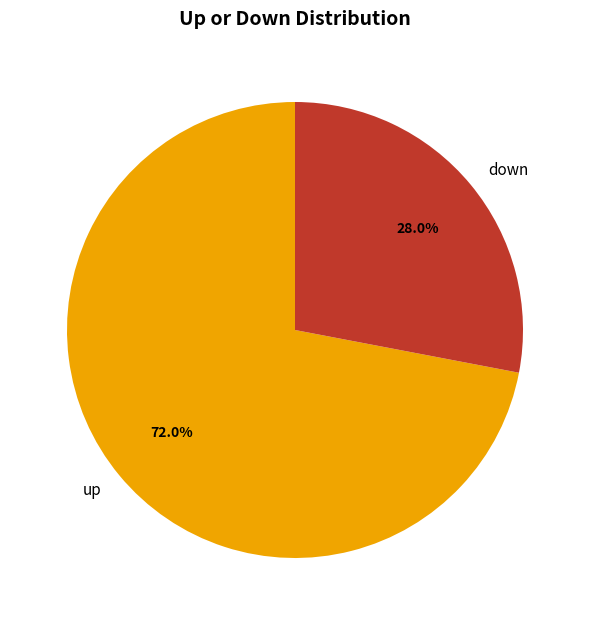

How many slices are in this pie chart?

2